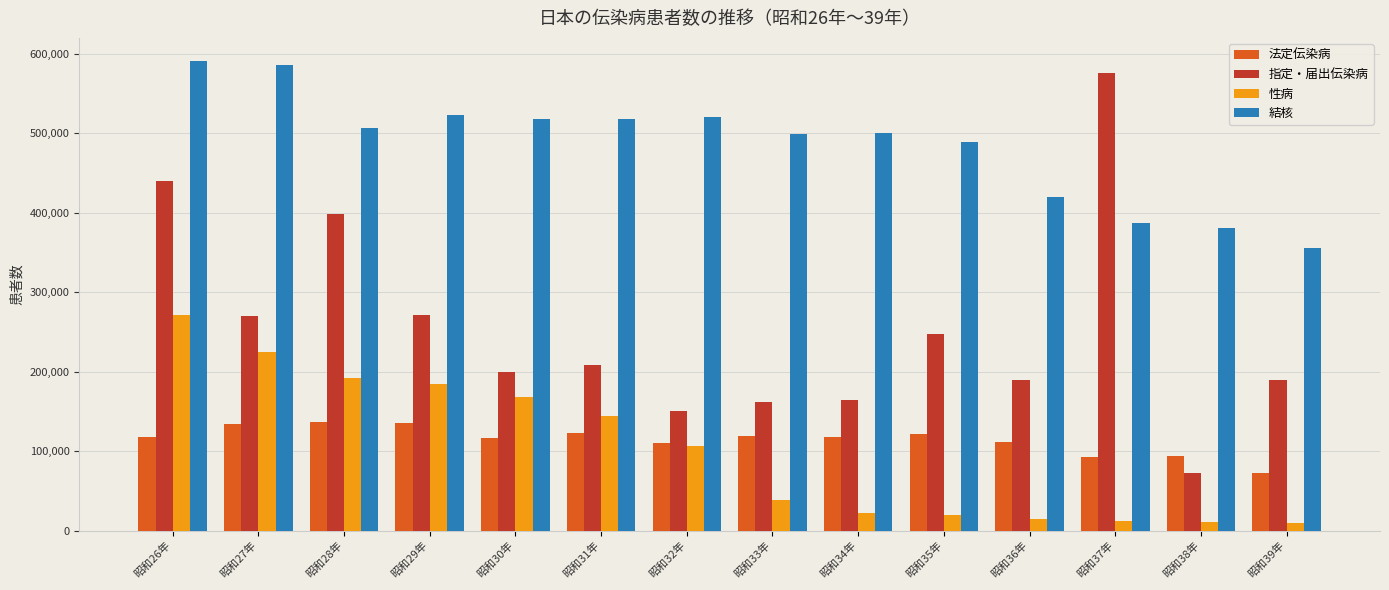

Rank the series at 昭和28年 from highest to lowest value.

結核, 指定・届出伝染病, 性病, 法定伝染病